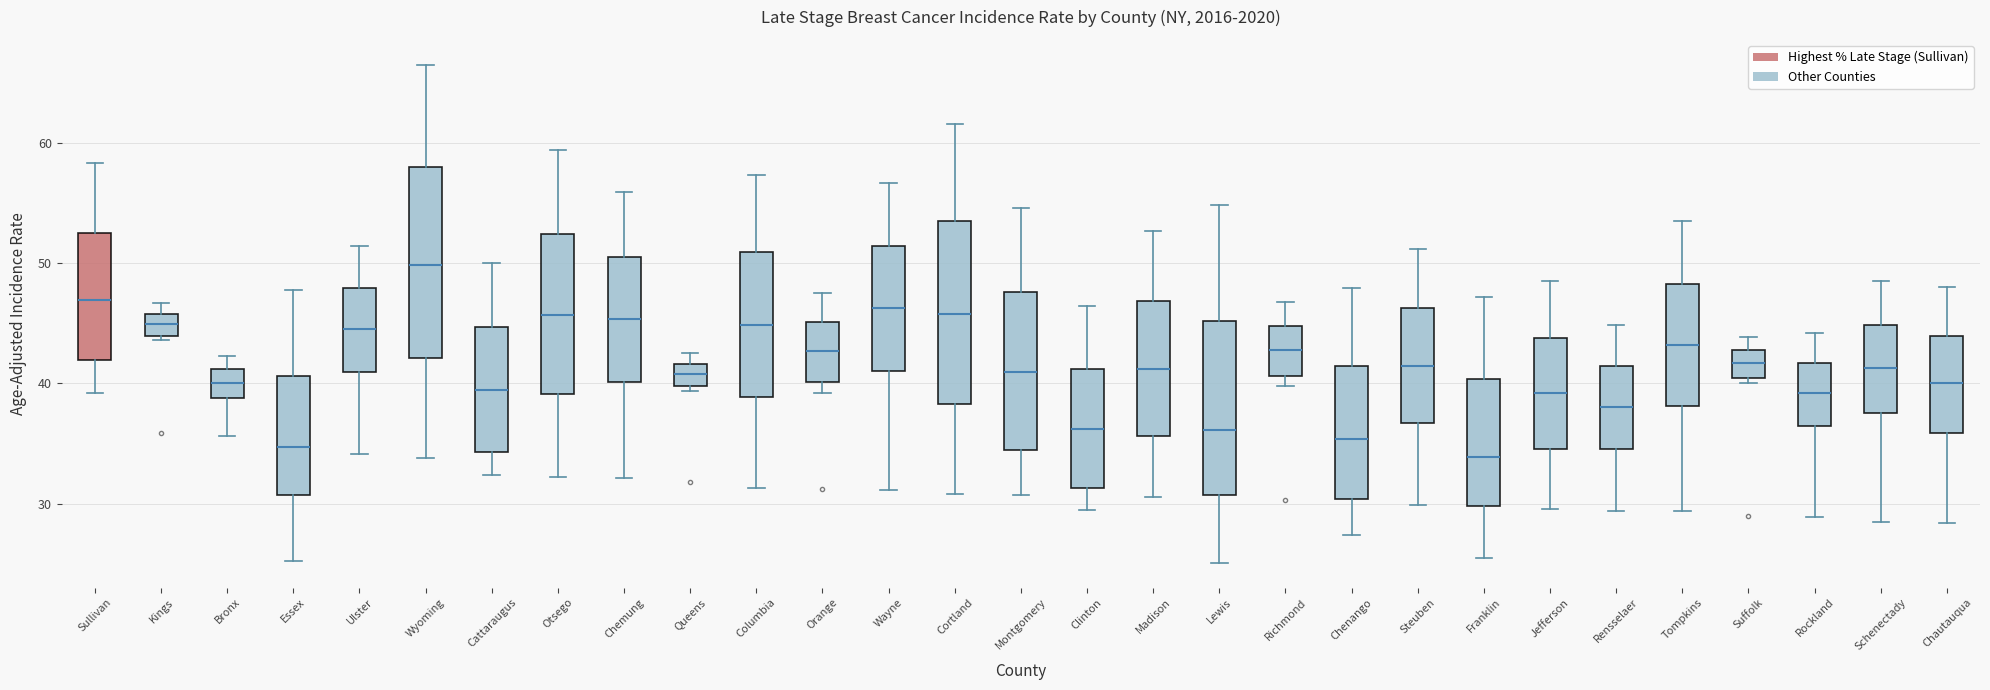

Reading left to right, read every box against the y-axis: the position of its median line, the range the box covers, and the ends of its whiskers. The values are not printed on the chart, so give them approximately, as read against the axis.

Sullivan: median 47, box 42 to 53, whiskers 39 to 58
Kings: median 45, box 44 to 46, whiskers 44 (just below the box's lower edge) to 47
Bronx: median 40, box 39 to 41, whiskers 36 to 42
Essex: median 35, box 31 to 41, whiskers 25 to 48
Ulster: median 45, box 41 to 48, whiskers 34 to 51
Wyoming: median 50, box 42 to 58, whiskers 34 to 67
Cattaraugus: median 39, box 34 to 45, whiskers 32 to 50
Otsego: median 46, box 39 to 52, whiskers 32 to 59
Chemung: median 45, box 40 to 51, whiskers 32 to 56
Queens: median 41, box 40 to 42, whiskers 39 to 43
Columbia: median 45, box 39 to 51, whiskers 31 to 57
Orange: median 43, box 40 to 45, whiskers 39 to 48
Wayne: median 46, box 41 to 51, whiskers 31 to 57
Cortland: median 46, box 38 to 54, whiskers 31 to 62
Montgomery: median 41, box 34 to 48, whiskers 31 to 55
Clinton: median 36, box 31 to 41, whiskers 30 to 46
Madison: median 41, box 36 to 47, whiskers 31 to 53
Lewis: median 36, box 31 to 45, whiskers 25 to 55
Richmond: median 43, box 41 to 45, whiskers 40 to 47
Chenango: median 35, box 30 to 41, whiskers 27 to 48
Steuben: median 41, box 37 to 46, whiskers 30 to 51
Franklin: median 34, box 30 to 40, whiskers 26 to 47
Jefferson: median 39, box 35 to 44, whiskers 30 to 49
Rensselaer: median 38, box 35 to 41, whiskers 29 to 45
Tompkins: median 43, box 38 to 48, whiskers 29 to 54
Suffolk: median 42, box 40 to 43, whiskers 40 (just below the box's lower edge) to 44
Rockland: median 39, box 36 to 42, whiskers 29 to 44
Schenectady: median 41, box 38 to 45, whiskers 29 to 49
Chautauqua: median 40, box 36 to 44, whiskers 28 to 48